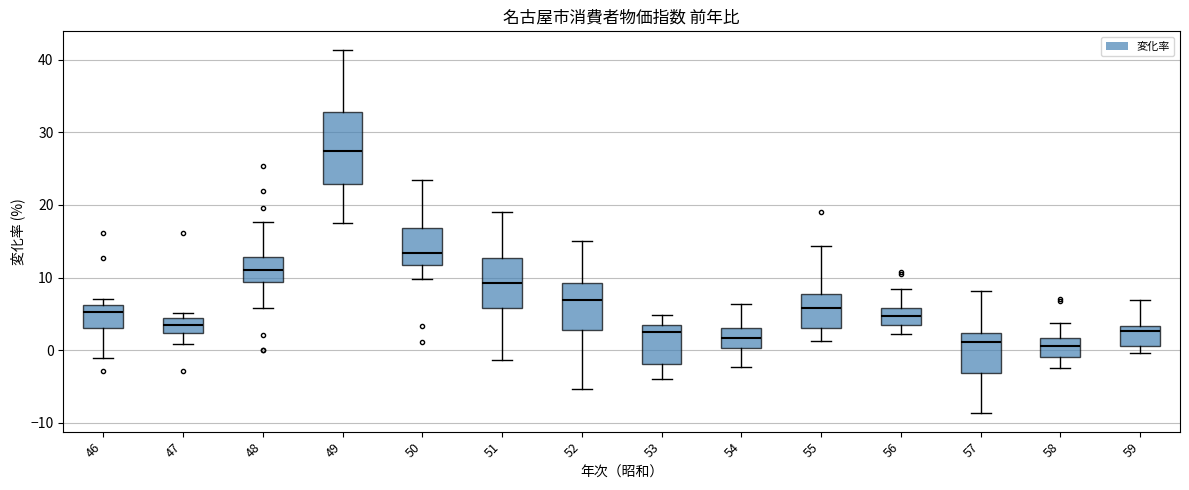

Where is the upper edge of the box at x = 48 on the y-axis? The values are not printed on the chart, so give them approximately, as read against the axis.

13